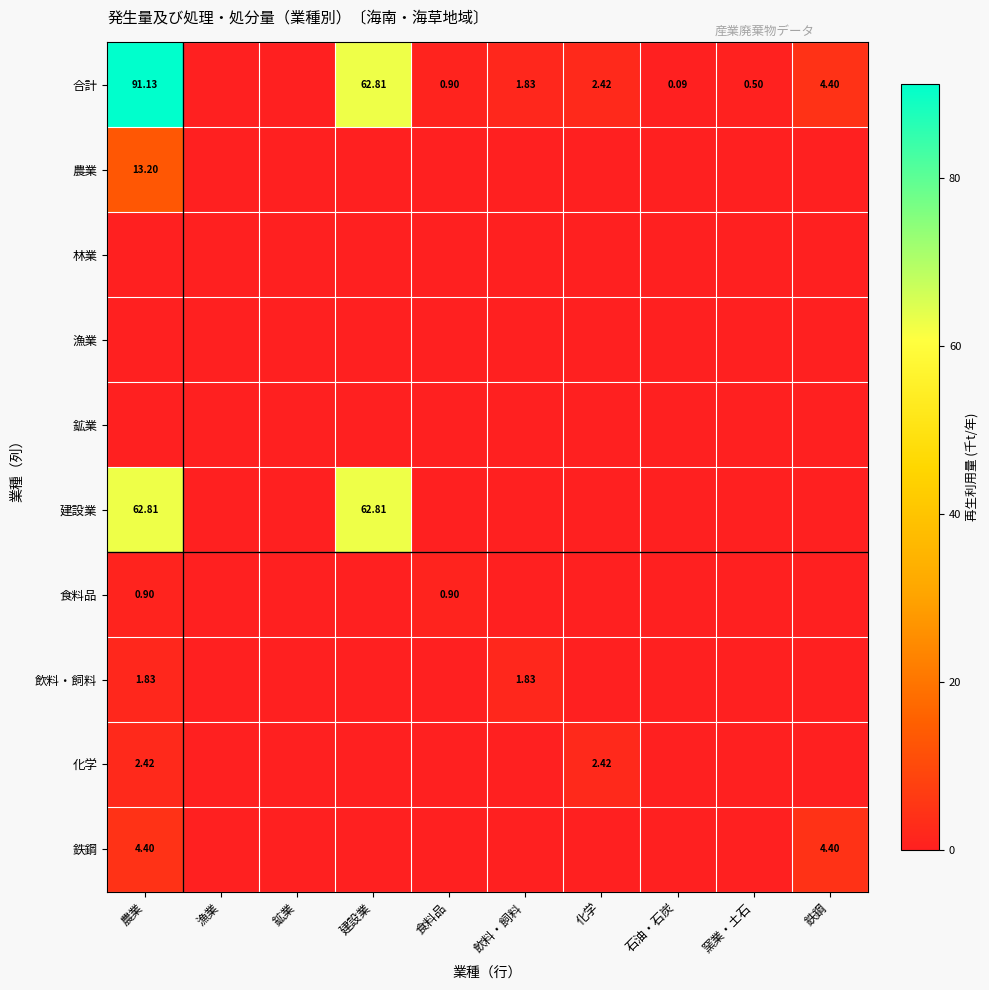

True or false: 農業 has a value of -6.3 at 窯業・土石.

False